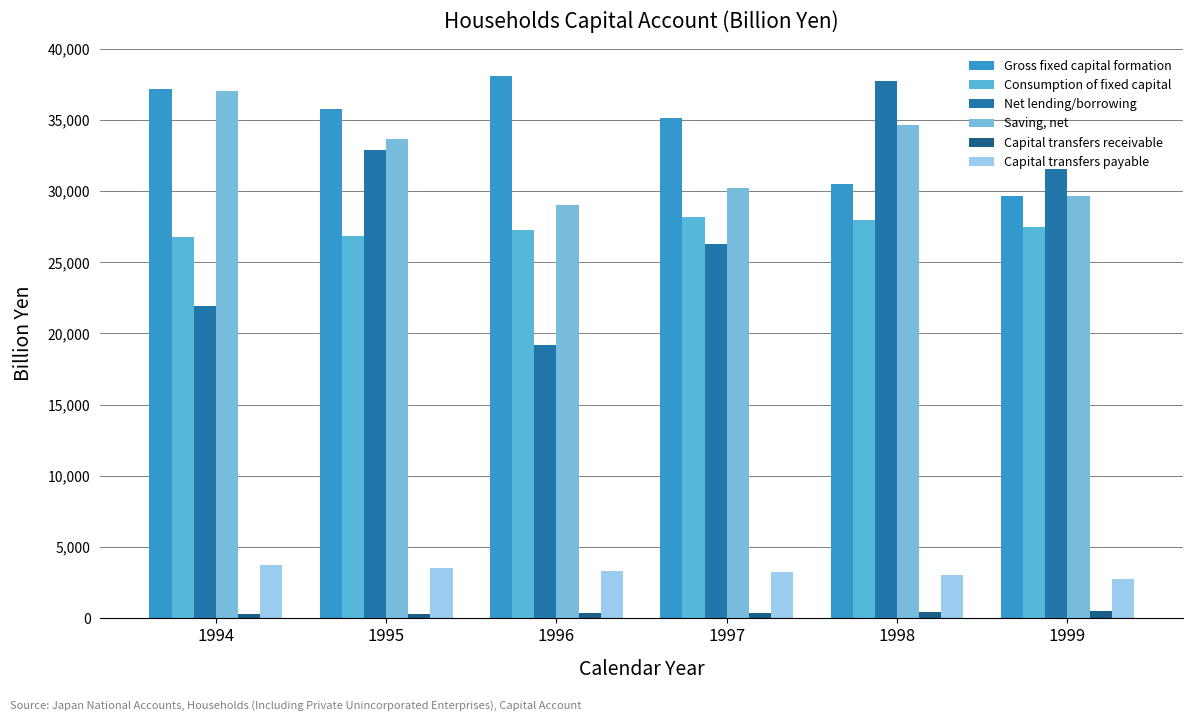

Which series has the largest total across all categories?

Gross fixed capital formation